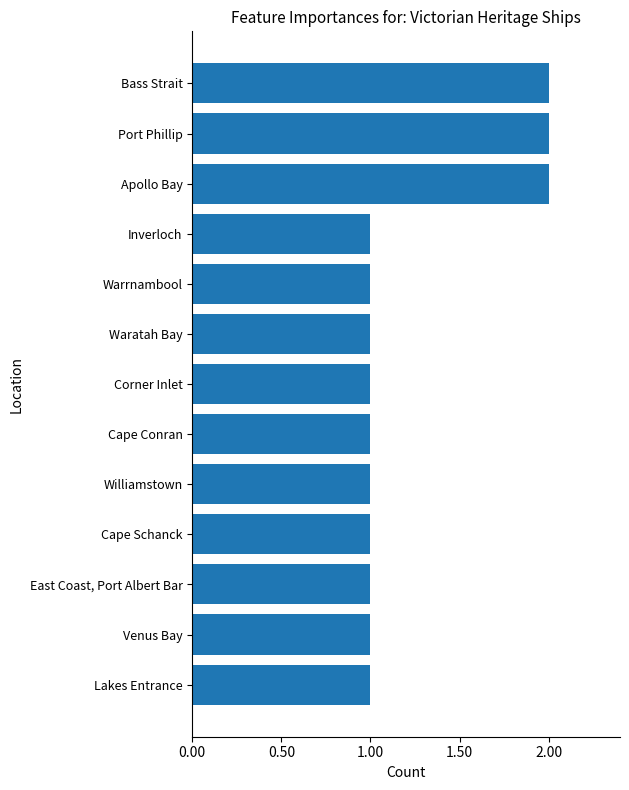

Which has a higher value, Port Phillip or Cape Conran?

Port Phillip